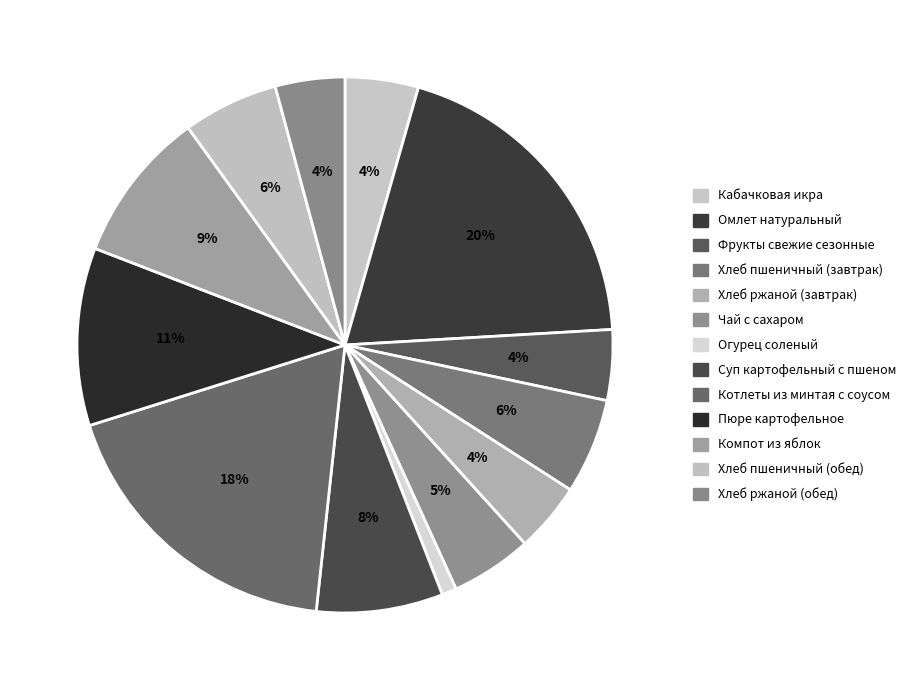

Rank the categories by value from highest to lowest.

Омлет натуральный, Котлеты из минтая с соусом, Пюре картофельное, Компот из яблок, Суп картофельный с пшеном, Хлеб пшеничный (завтрак), Хлеб пшеничный (обед), Чай с сахаром, Кабачковая икра, Фрукты свежие сезонные, Хлеб ржаной (завтрак), Хлеб ржаной (обед), Огурец соленый